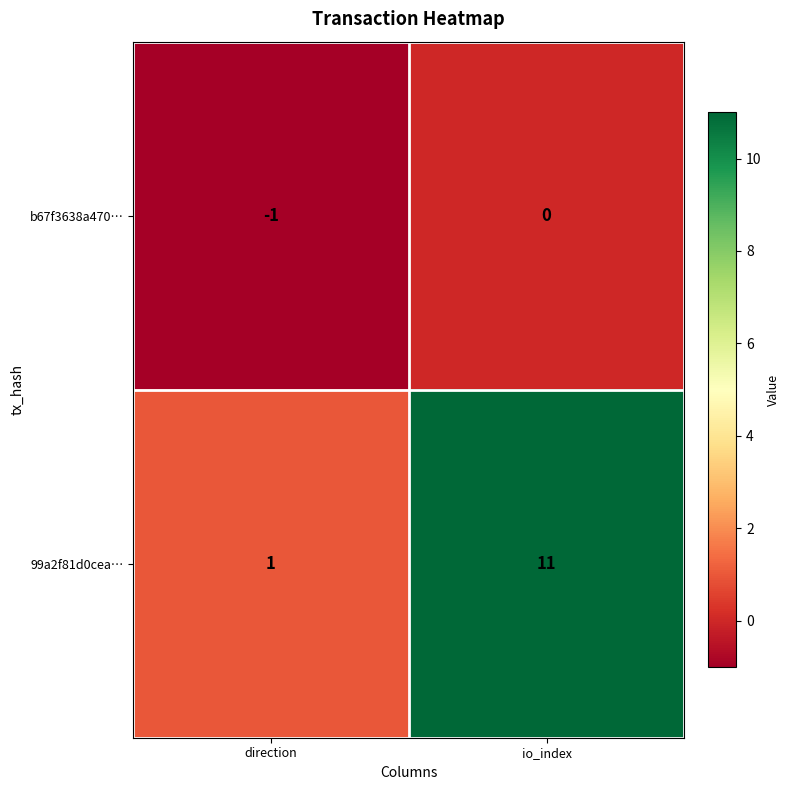

Reading left to right, what are all the values shown in this chart?

b67f3638a470…: -1	0
99a2f81d0cea…: 1	11